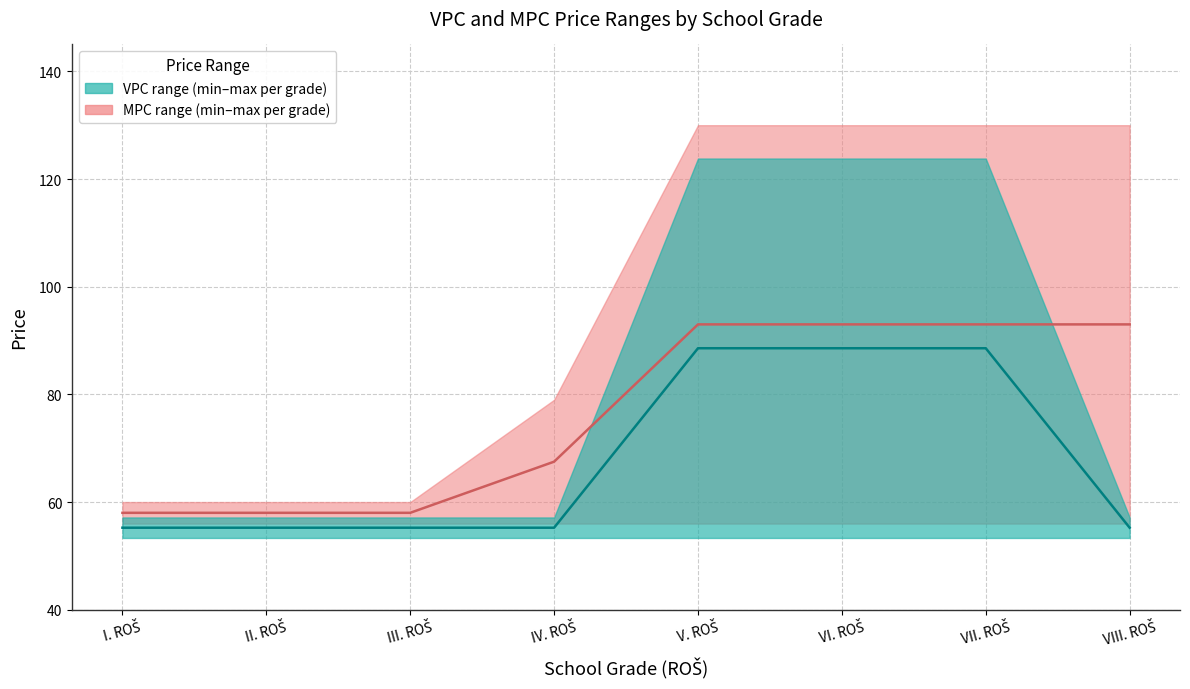

What is the label of the 2nd point from the left?

II. ROŠ